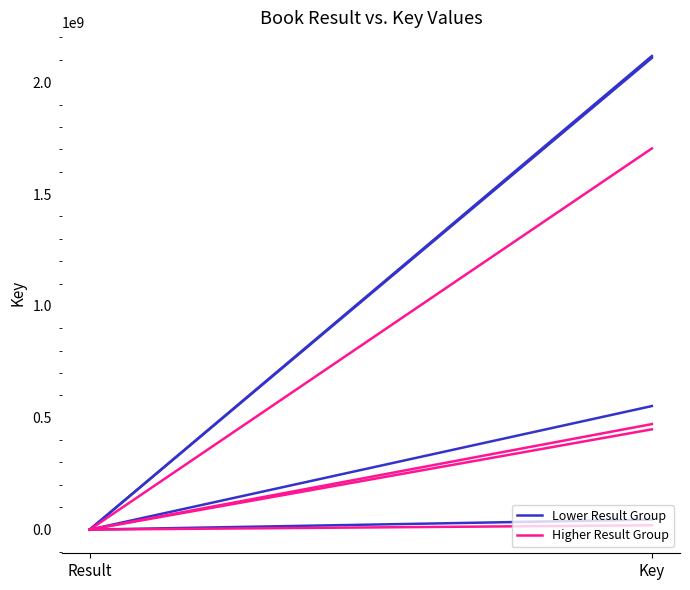

Between Result and Key, which series saw the biggest shift?

Lower Result Group